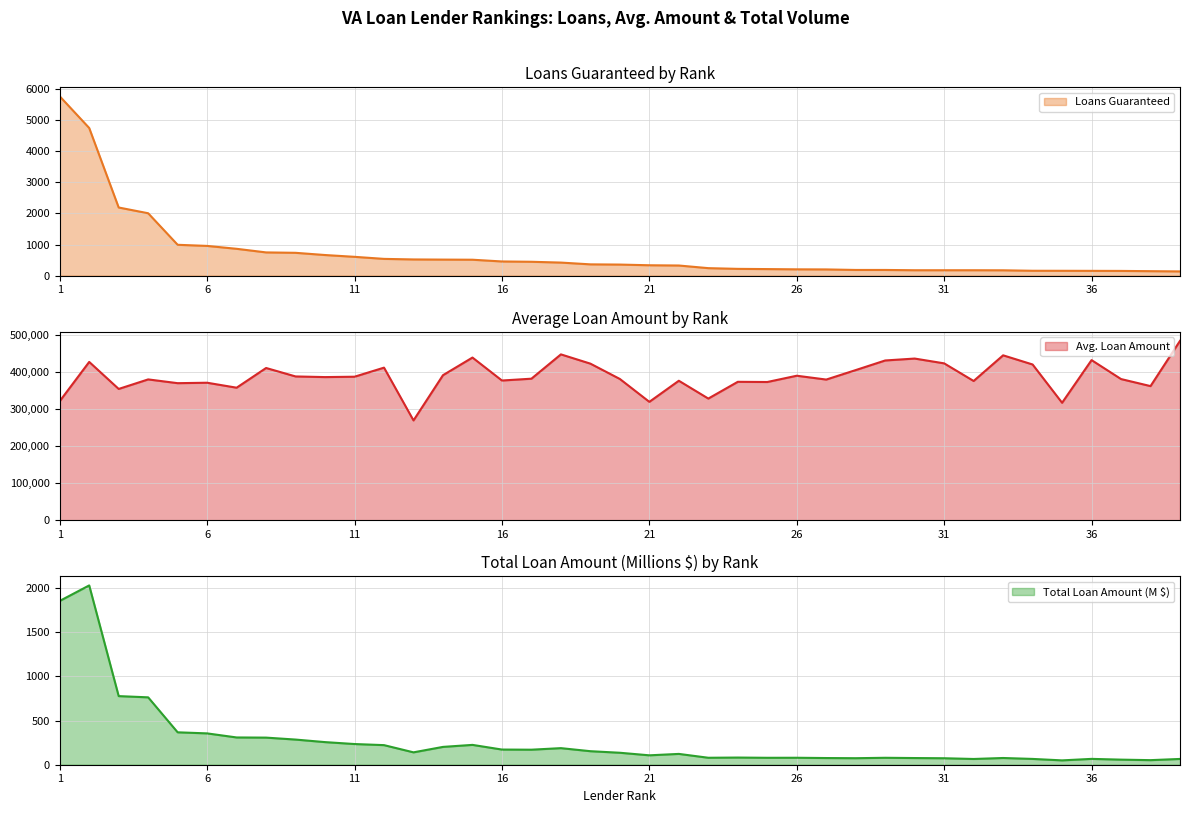

True or false: Loans Guaranteed and Total Loan Amount (M) cross at least once.

False